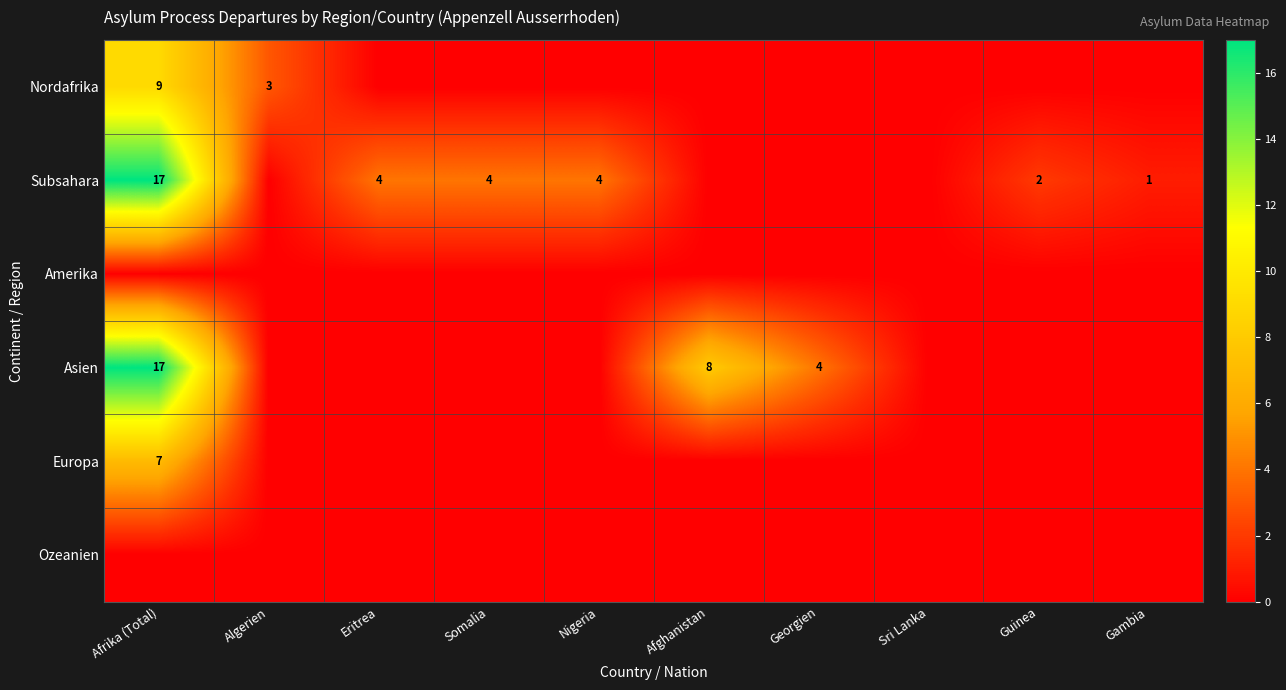

Is the value of Subsahara at Nigeria greater than the value of Nordafrika at Algerien?

Yes